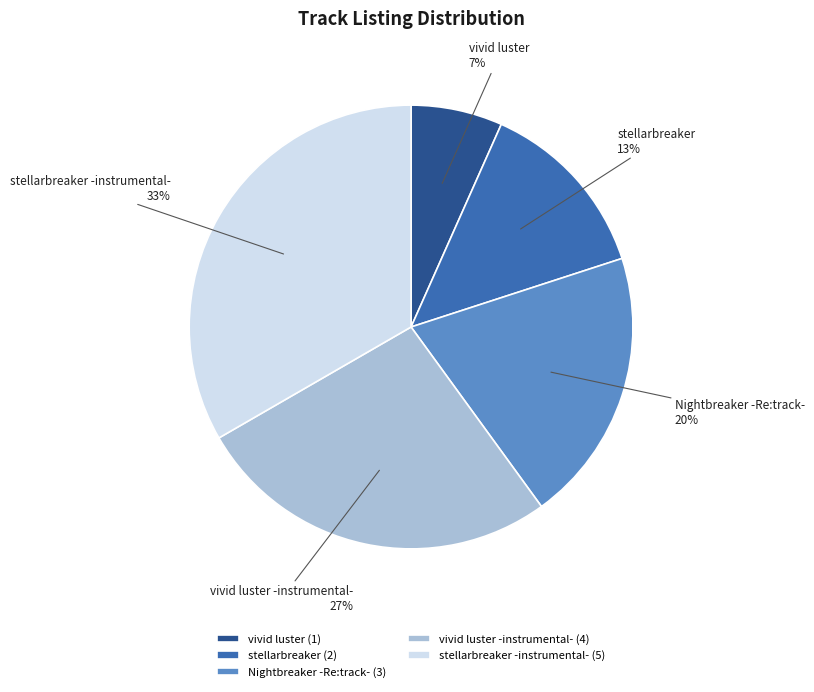

What percentage is the vivid luster slice, to the nearest percent?

7%